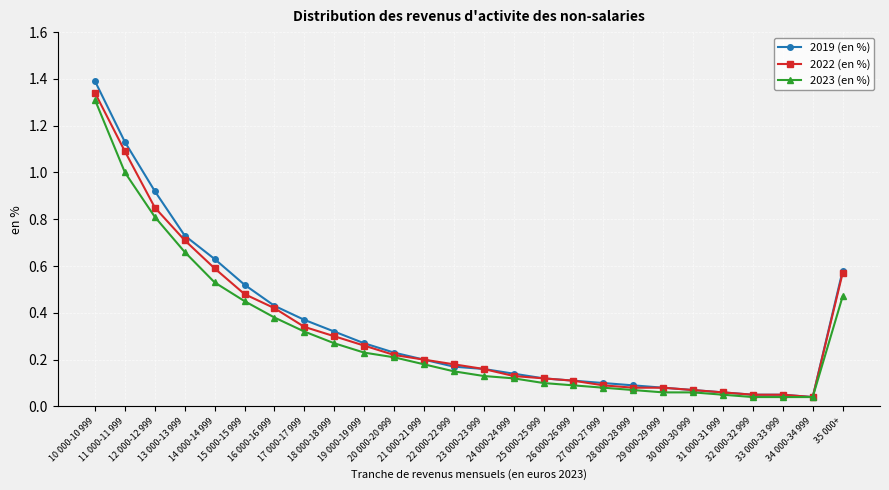

At how many categories does at least one series exceed 0?

26